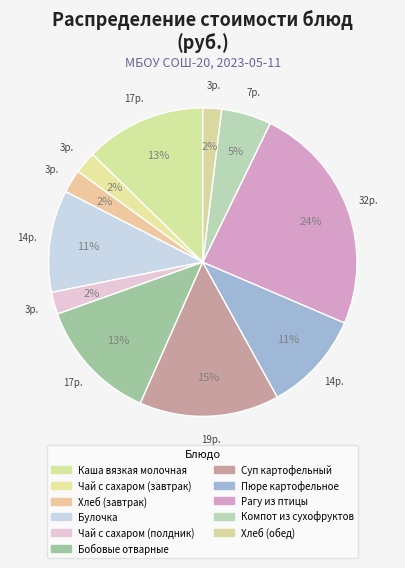

Count the number of slices in the pie.

11